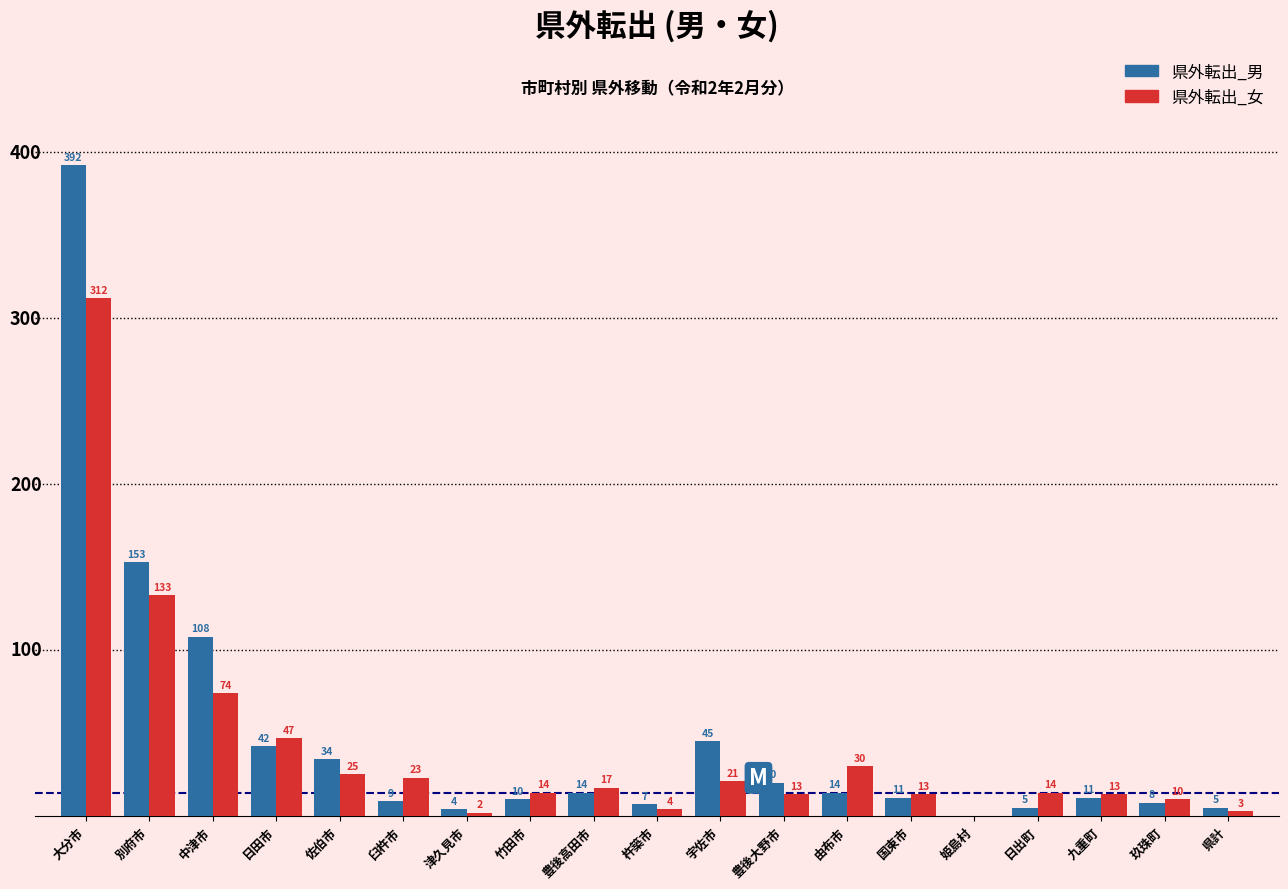

Reading left to right, transcribe all the data shown in this chart.

県外転出_男: 大分市=392	別府市=153	中津市=108	日田市=42	佐伯市=34	臼杵市=9	津久見市=4	竹田市=10	豊後高田市=14	杵築市=7	宇佐市=45	豊後大野市=20	由布市=14	国東市=11	姫島村=0	日出町=5	九重町=11	玖珠町=8	県計=5
県外転出_女: 大分市=312	別府市=133	中津市=74	日田市=47	佐伯市=25	臼杵市=23	津久見市=2	竹田市=14	豊後高田市=17	杵築市=4	宇佐市=21	豊後大野市=13	由布市=30	国東市=13	姫島村=0	日出町=14	九重町=13	玖珠町=10	県計=3